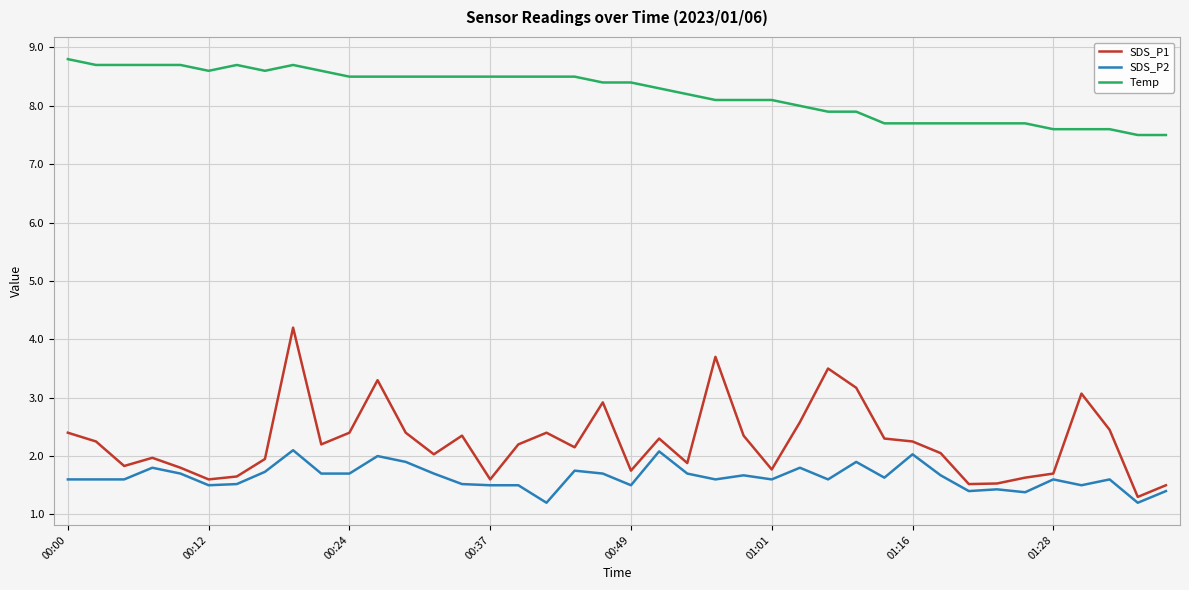

What is the difference between the maximum and minimum values in the SDS_P1 series?

2.9